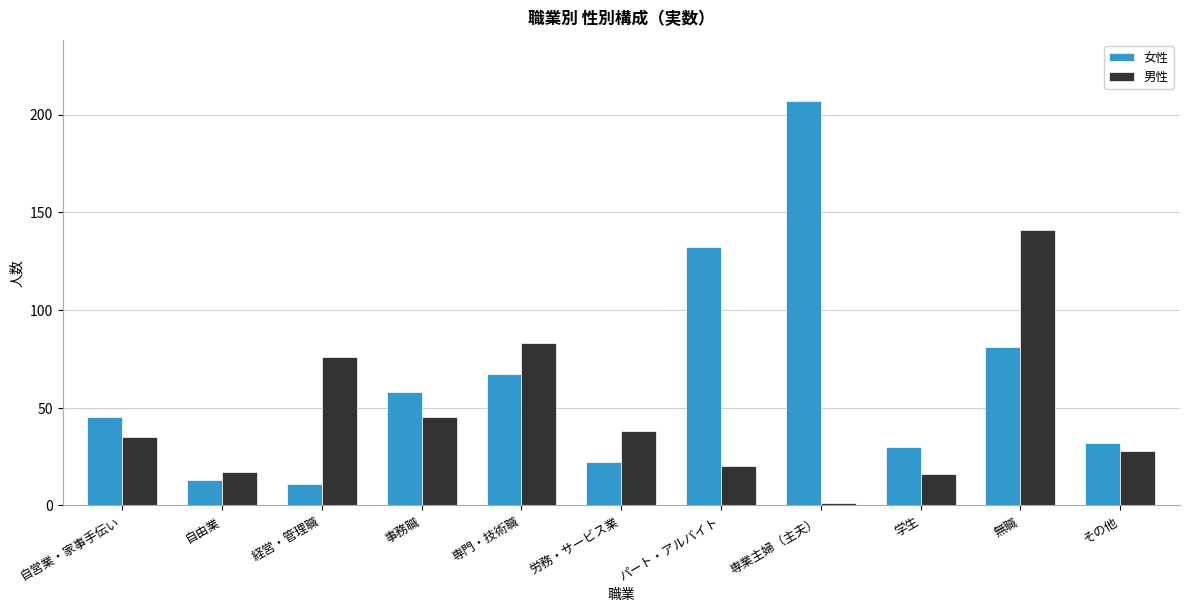

True or false: 男性 has a value of 38 at 労務・サービス業.

True